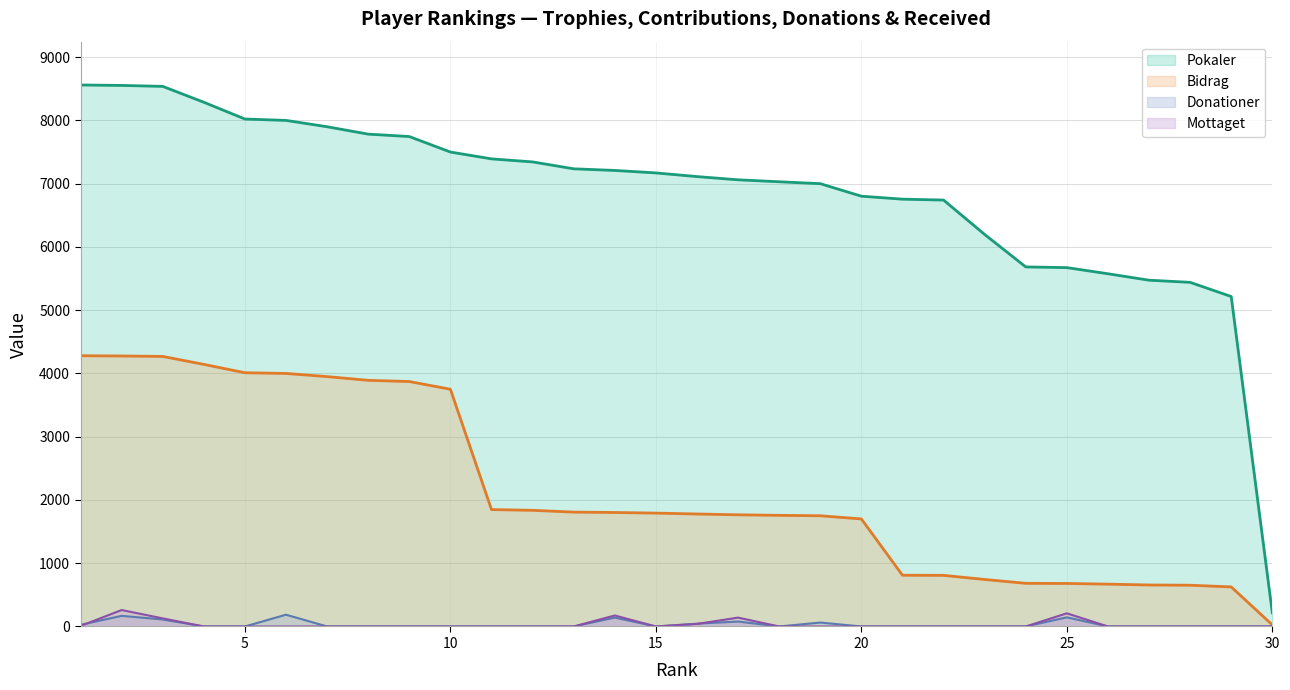

Reading left to right, extract all data points from this chart.

Pokaler: 8560	8553	8538	8287	8022	8000	7900	7783	7745	7500	7392	7344	7235	7209	7170	7112	7061	7030	7000	6802	6755	6741	6197	5684	5673	5576	5474	5440	5216	216
Bidrag: 4280	4276	4269	4143	4011	4000	3950	3891	3872	3750	1848	1836	1808	1802	1792	1778	1765	1757	1750	1700	810	808	743	682	680	669	656	652	625	25
Donationer: 26	168	110	0	0	186	0	0	0	0	0	0	0	140	0	44	78	0	62	0	0	0	0	0	144	0	0	0	0	0
Mottaget: 8	260	128	0	0	0	0	0	0	0	0	0	0	174	0	40	140	0	0	0	0	0	0	0	208	0	0	0	0	0